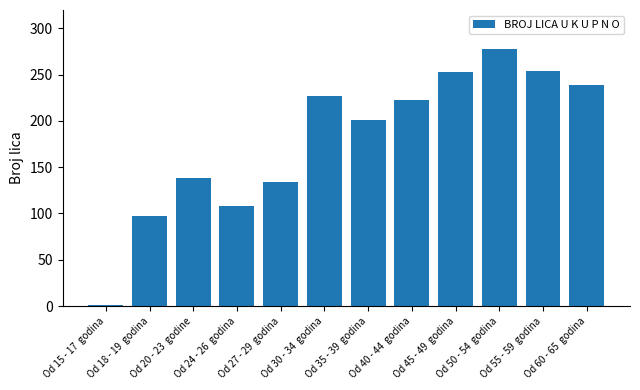

What is the change in value from Od 15 - 17  godina to Od 27 - 29  godina?

+133